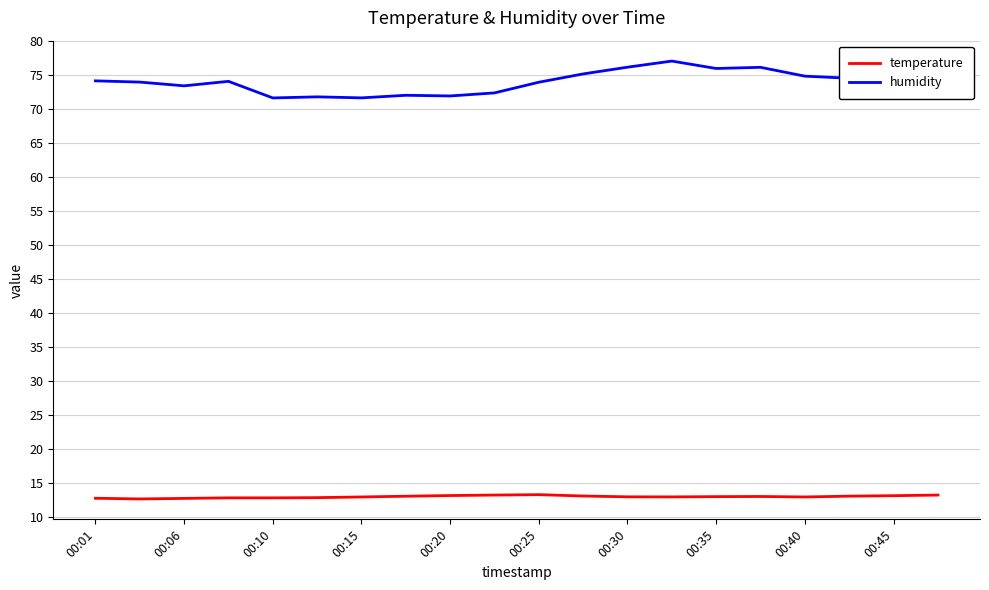

Rank the series by their average value, from highest to lowest.

humidity, temperature